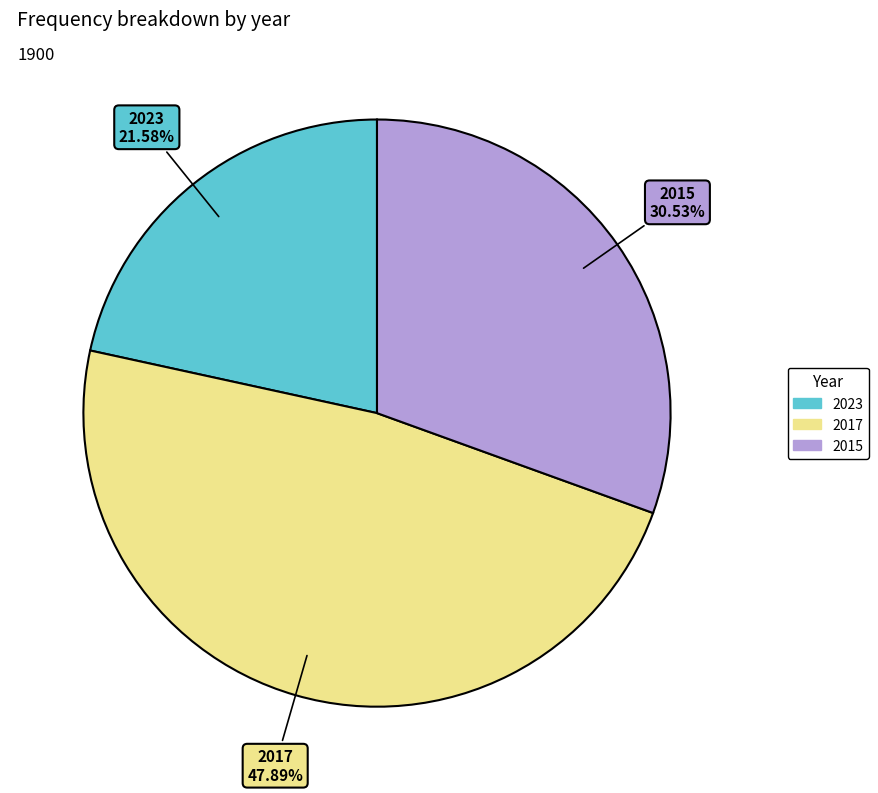

The 2017 slice represents 42% of the pie. True or false?

False